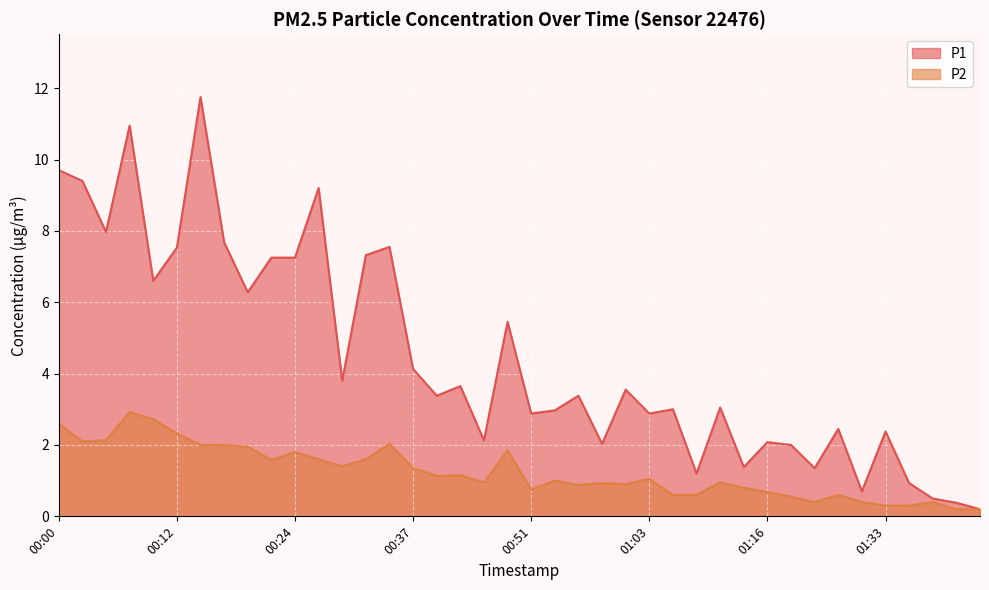

Which series changed the most between 00:27 and 00:59?

P1